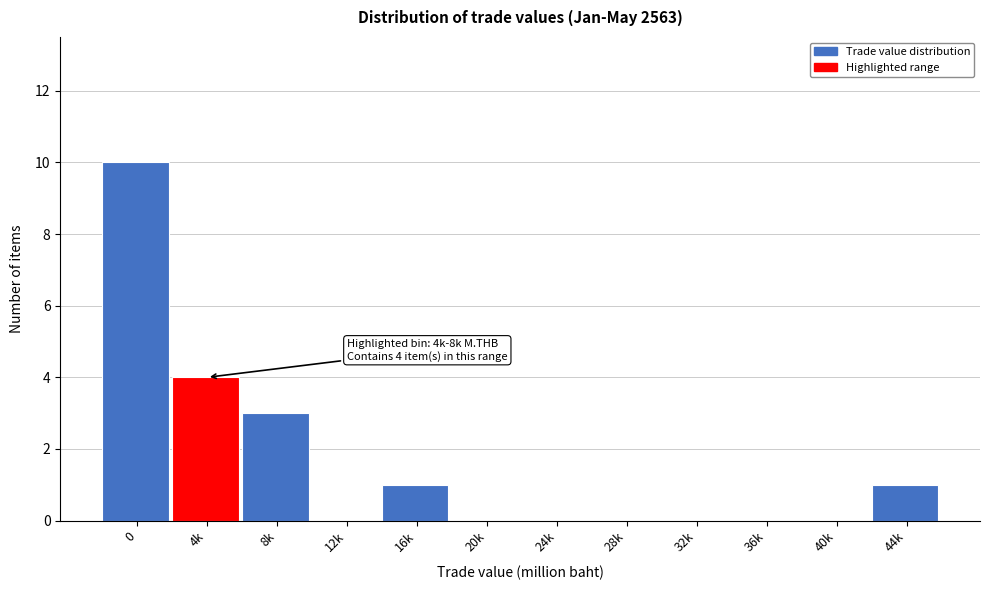

Reading left to right, extract all data points from this chart.

0=10	4k=4	8k=3	12k=0	16k=1	20k=0	24k=0	28k=0	32k=0	36k=0	40k=0	44k=1